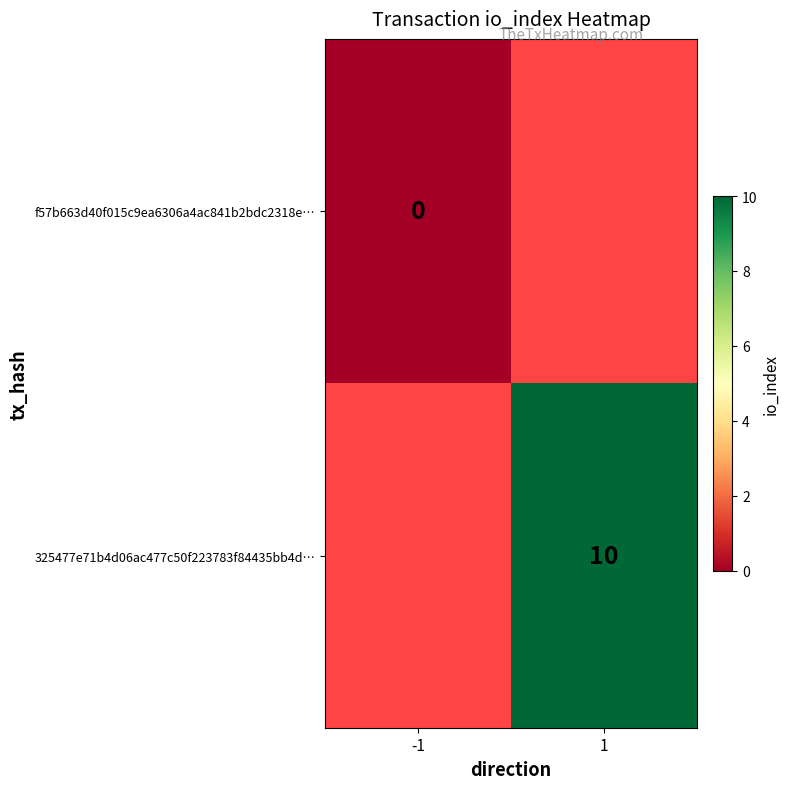

Rank the series by their maximum value, from lowest to highest.

f57b663d40f015c9ea6306a4ac841b2bdc2318e…, 325477e71b4d06ac477c50f223783f84435bb4d…